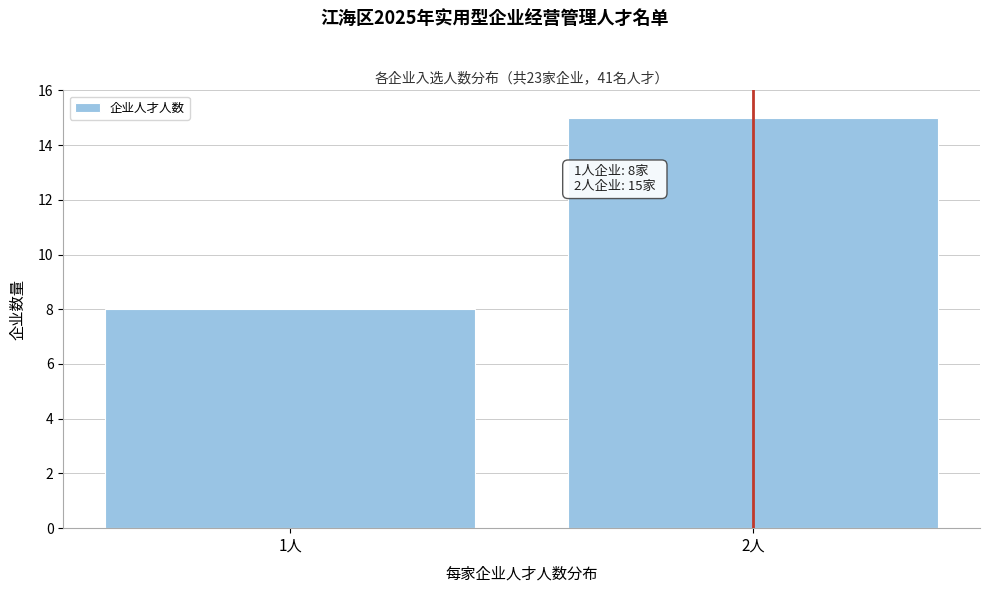

Reading left to right, extract all data points from this chart.

8	15